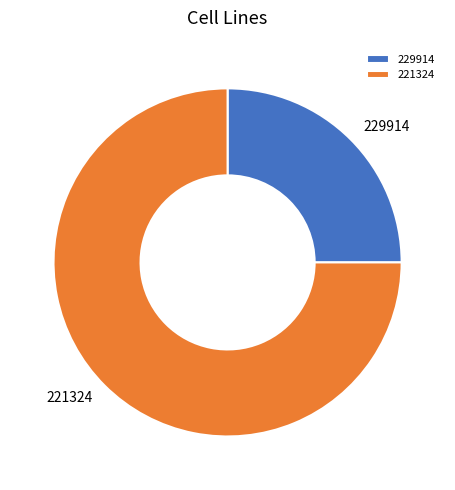

Is it true that 221324 is 75% of the pie?

True